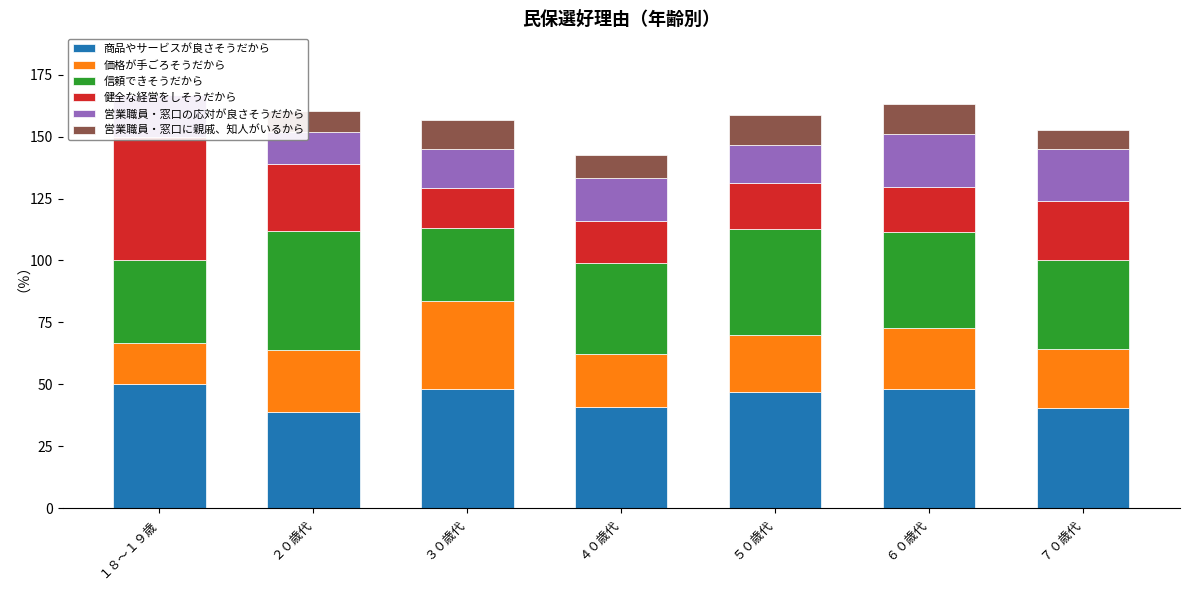

List the series in order of their peak value, lowest first.

営業職員・窓口に親戚、知人がいるから, 営業職員・窓口の応対が良さそうだから, 価格が手ごろそうだから, 信頼できそうだから, 商品やサービスが良さそうだから, 健全な経営をしそうだから